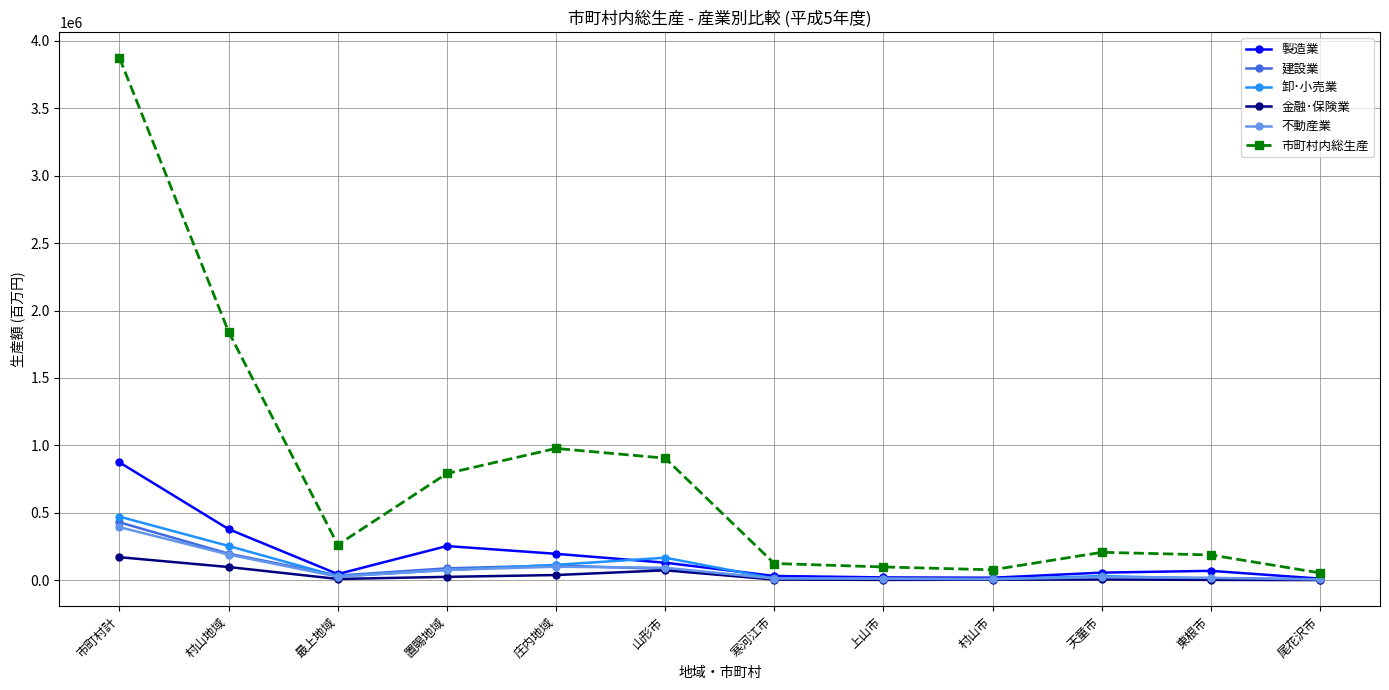

After their last crossing, which series has the higher values: 卸･小売業 or 建設業?

建設業